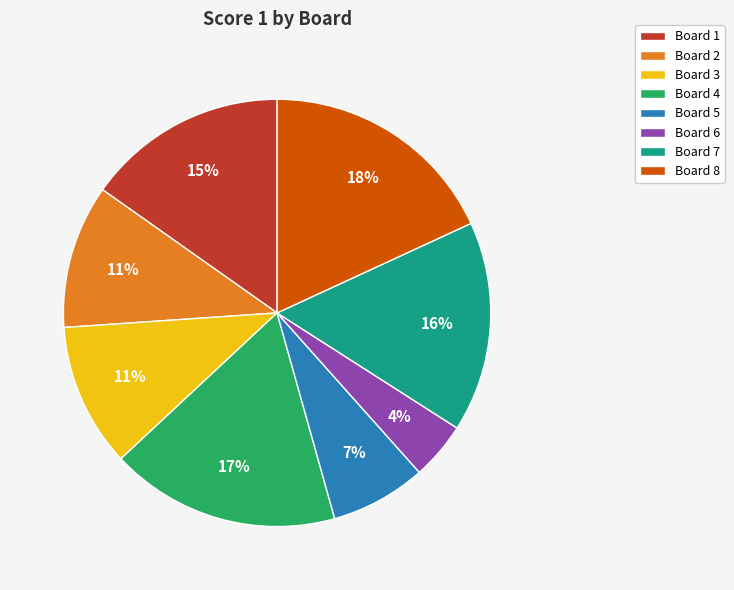

Is the sum of Board 6 and Board 8 greater than half?

No